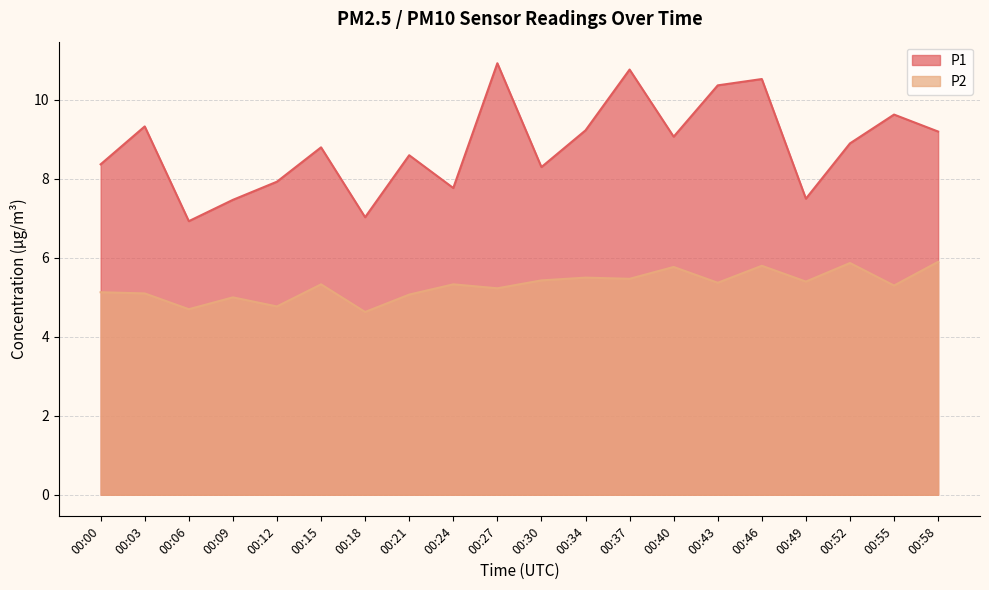

At how many categories does at least one series exceed 10?

4